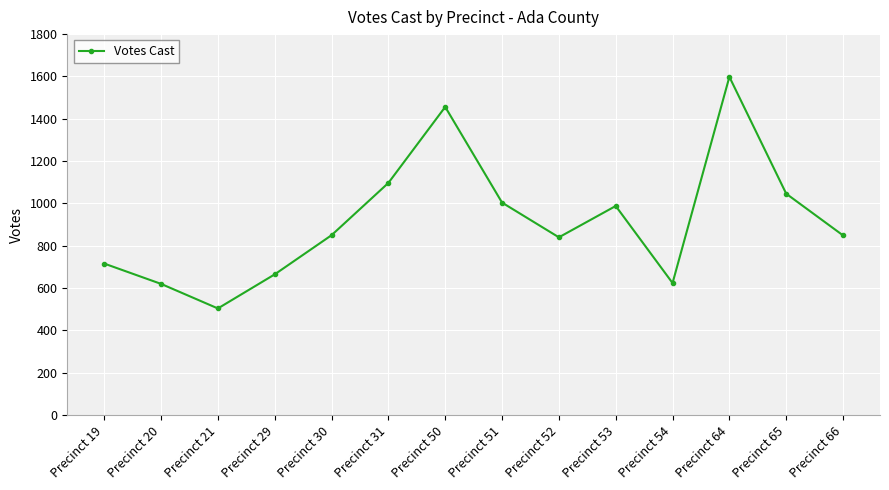

The value at Precinct 53 is 1678. True or false?

False